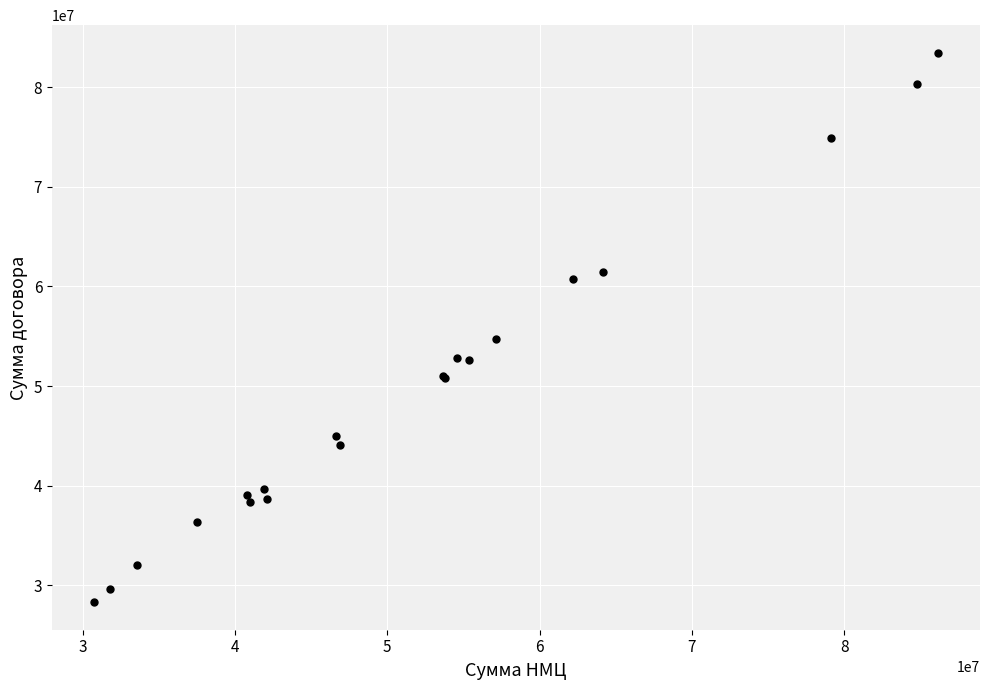

What Y value in the scatter plot is closest to 55880528?

54704294